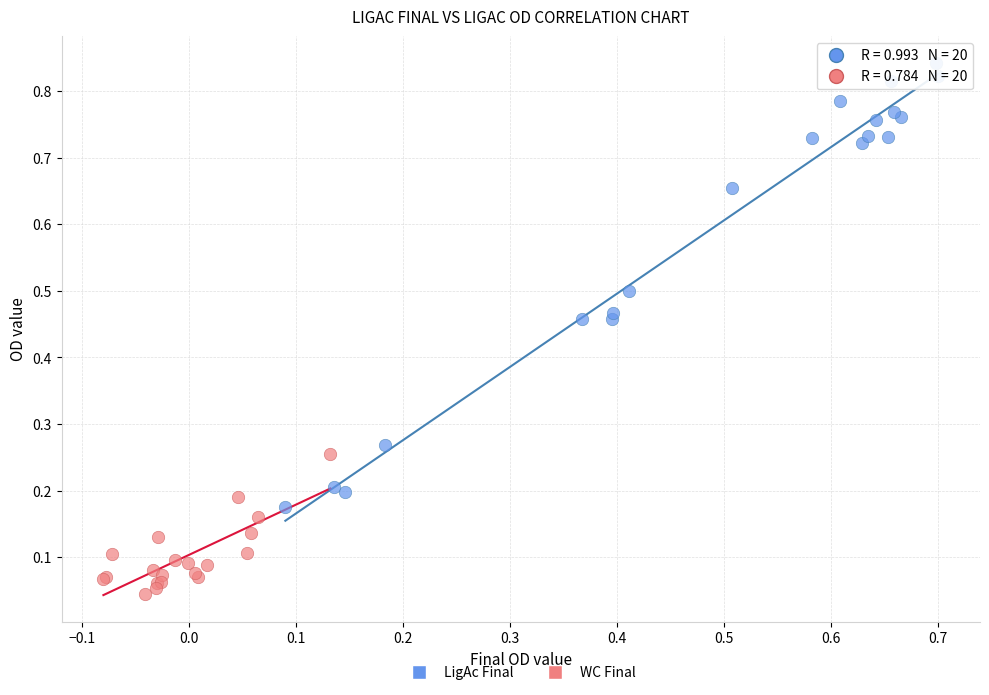

Which series has the widest spread of Y values?

LigAc Final